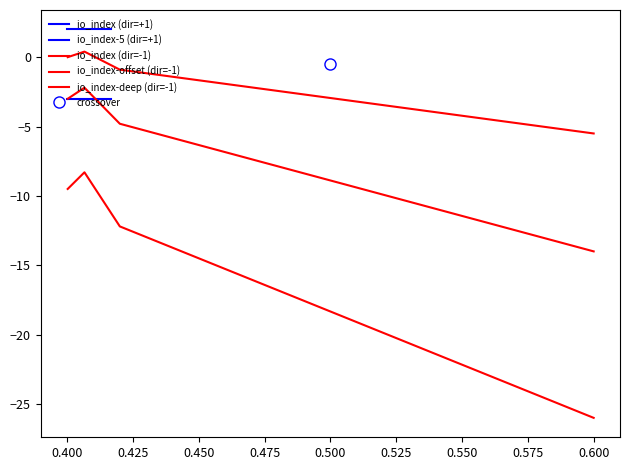

Rank the series by their maximum value, from lowest to highest.

io_index-deep (dir=-1), io_index-5 (dir=+1), io_index-offset (dir=-1), io_index (dir=-1), io_index (dir=+1)